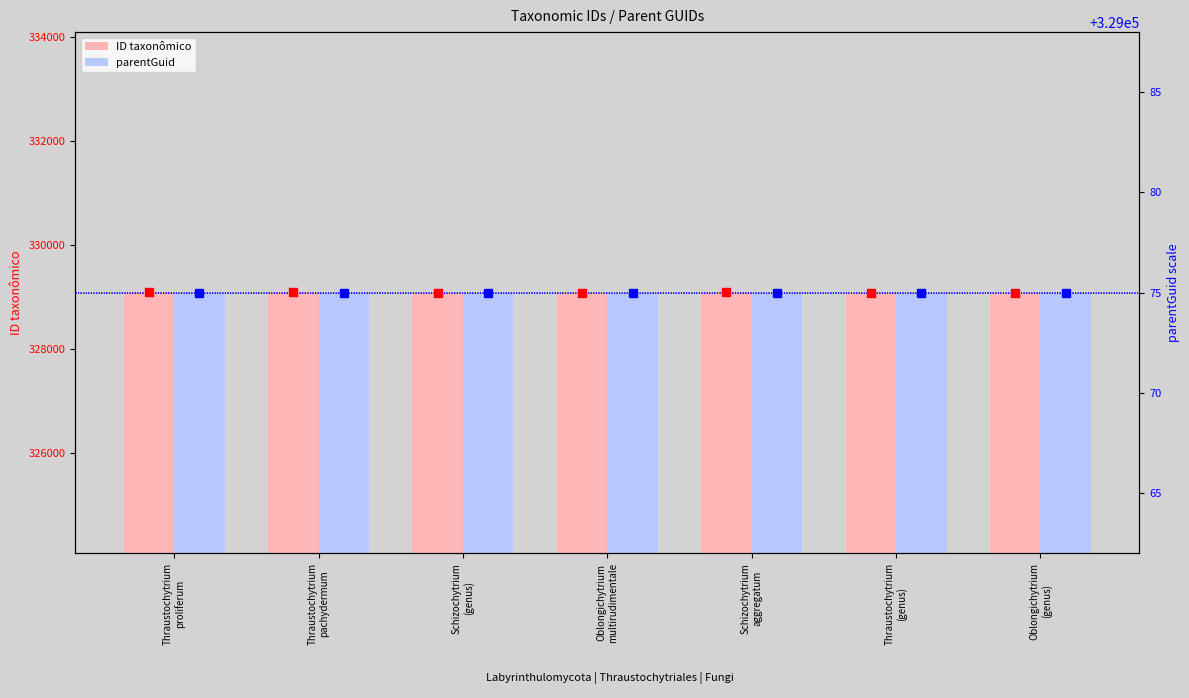

What is the difference between the maximum and second lowest values in the ID taxonômico series?

19